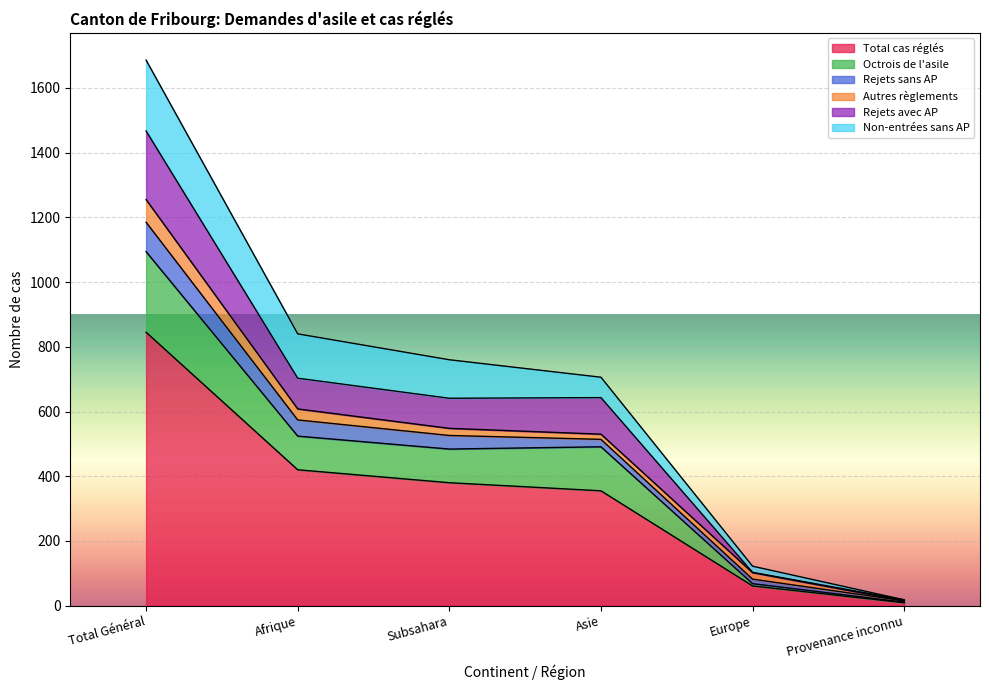

What position from the left is Europe?

5